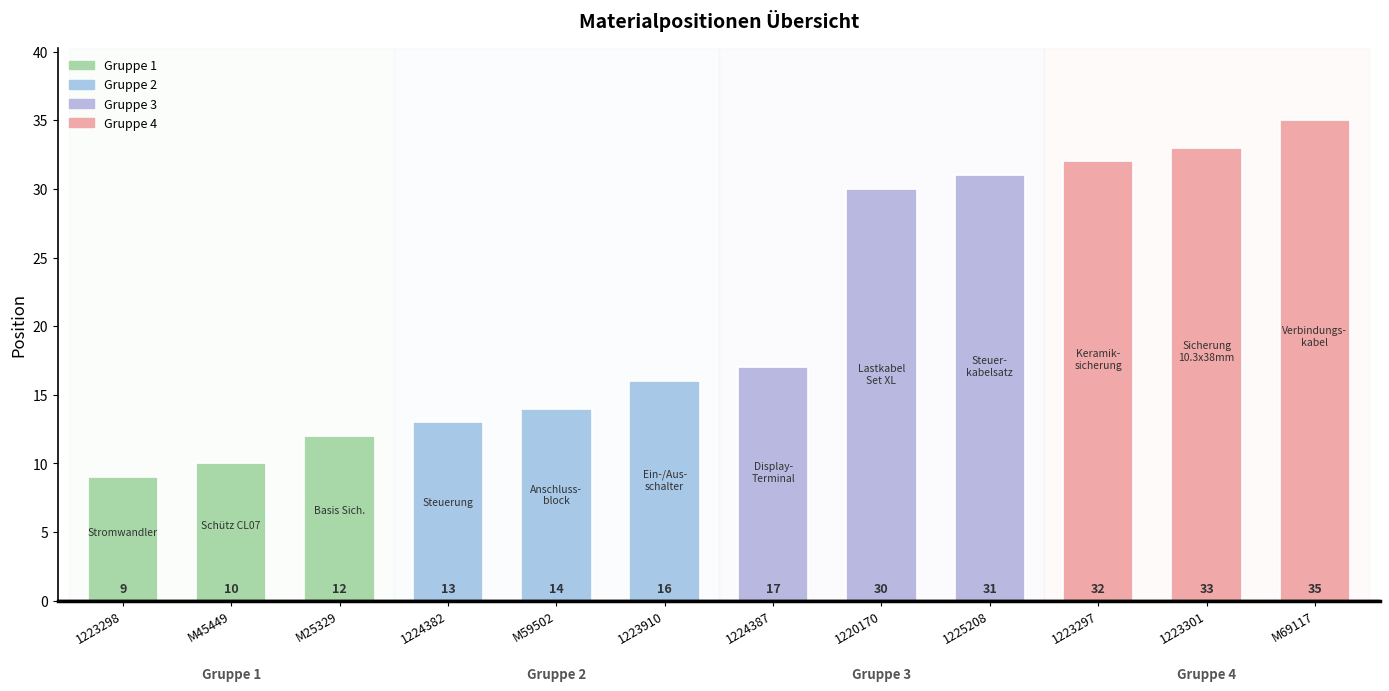

Read the value at 1224387, to the nearest 10.

20